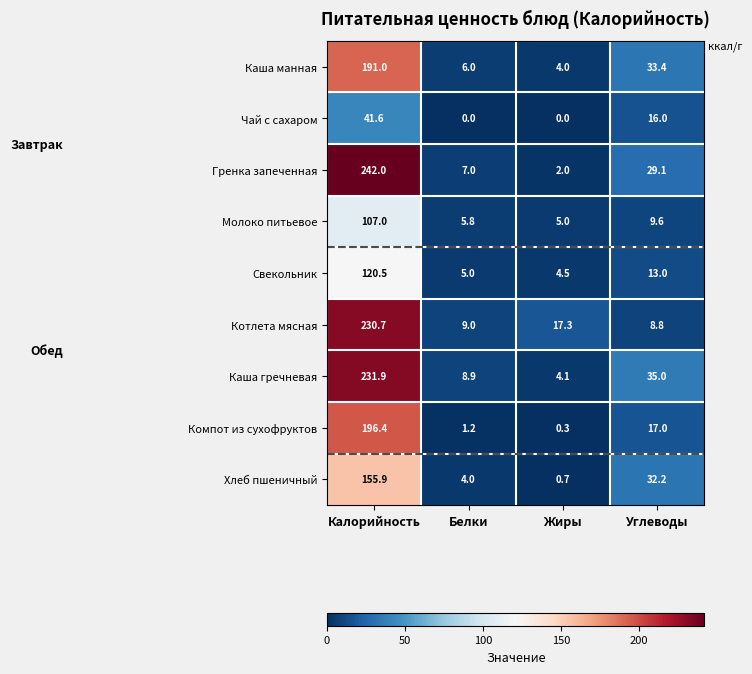

At which category is the sum across all series the highest?

Калорийность